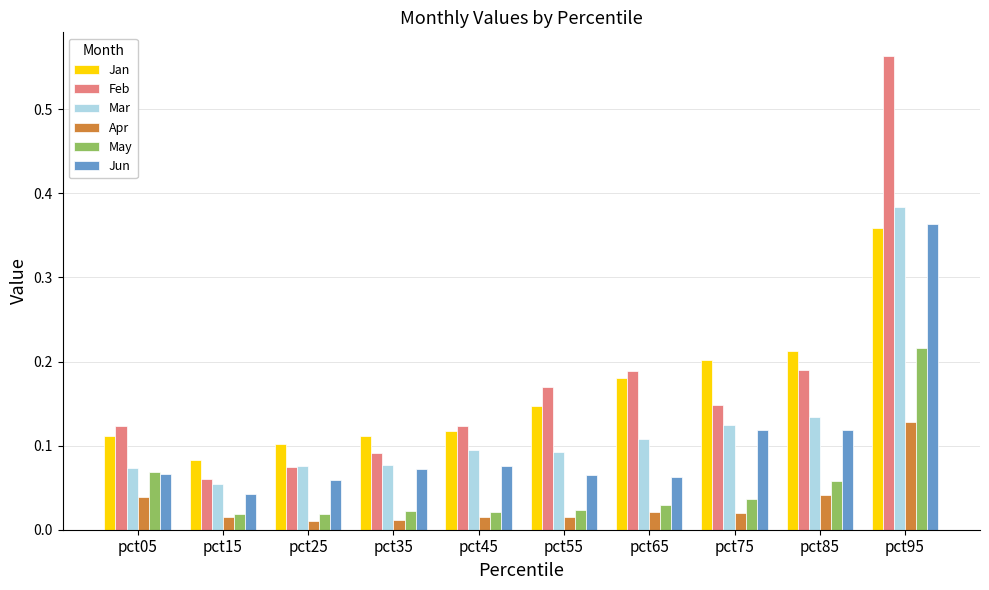

Where is Jun nearest to the value 0?

pct15